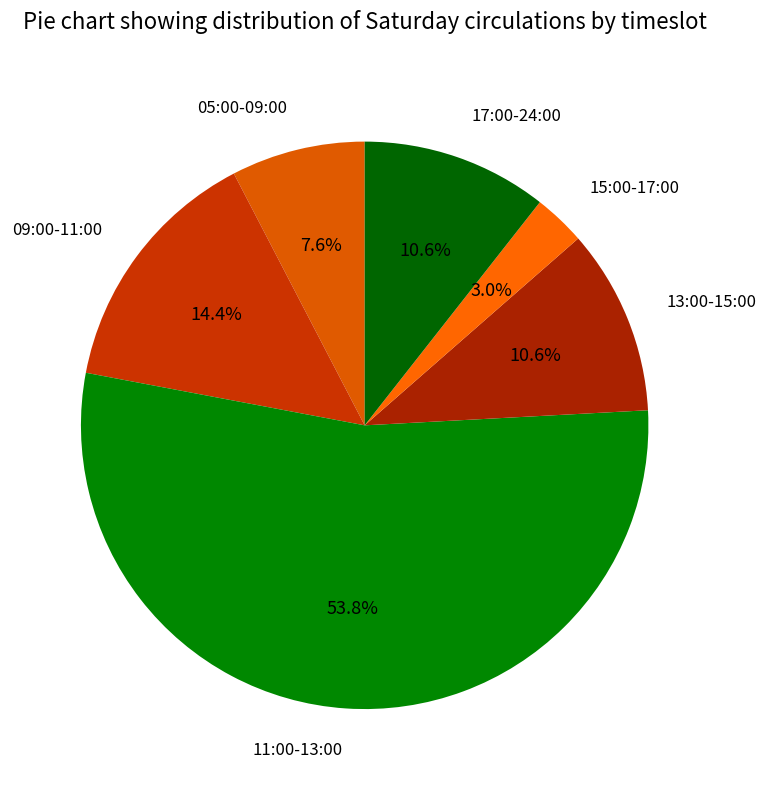

Which has a higher value, 11:00-13:00 or 05:00-09:00?

11:00-13:00